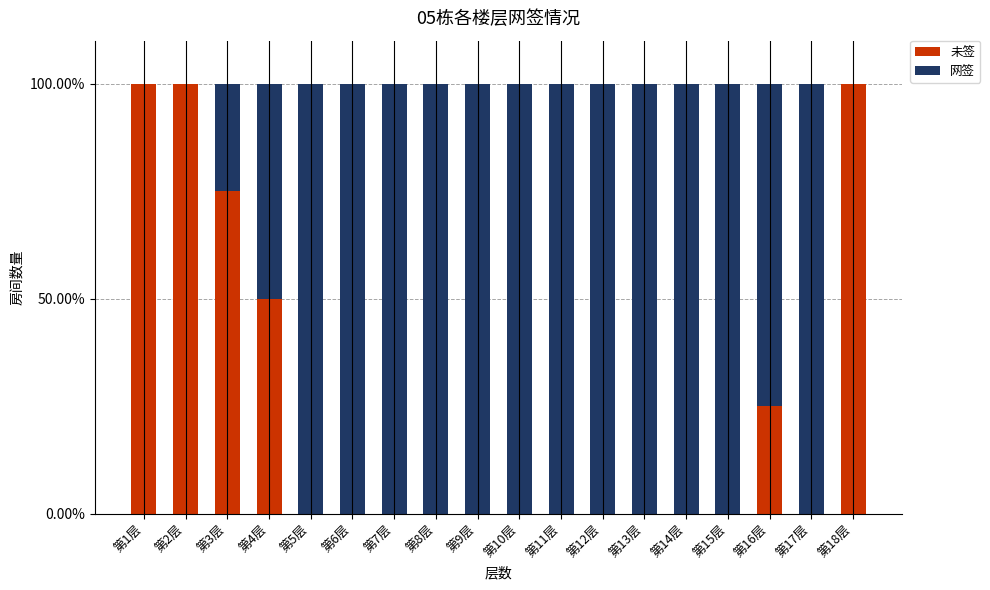

What is the total value across all series at 第18层?

100